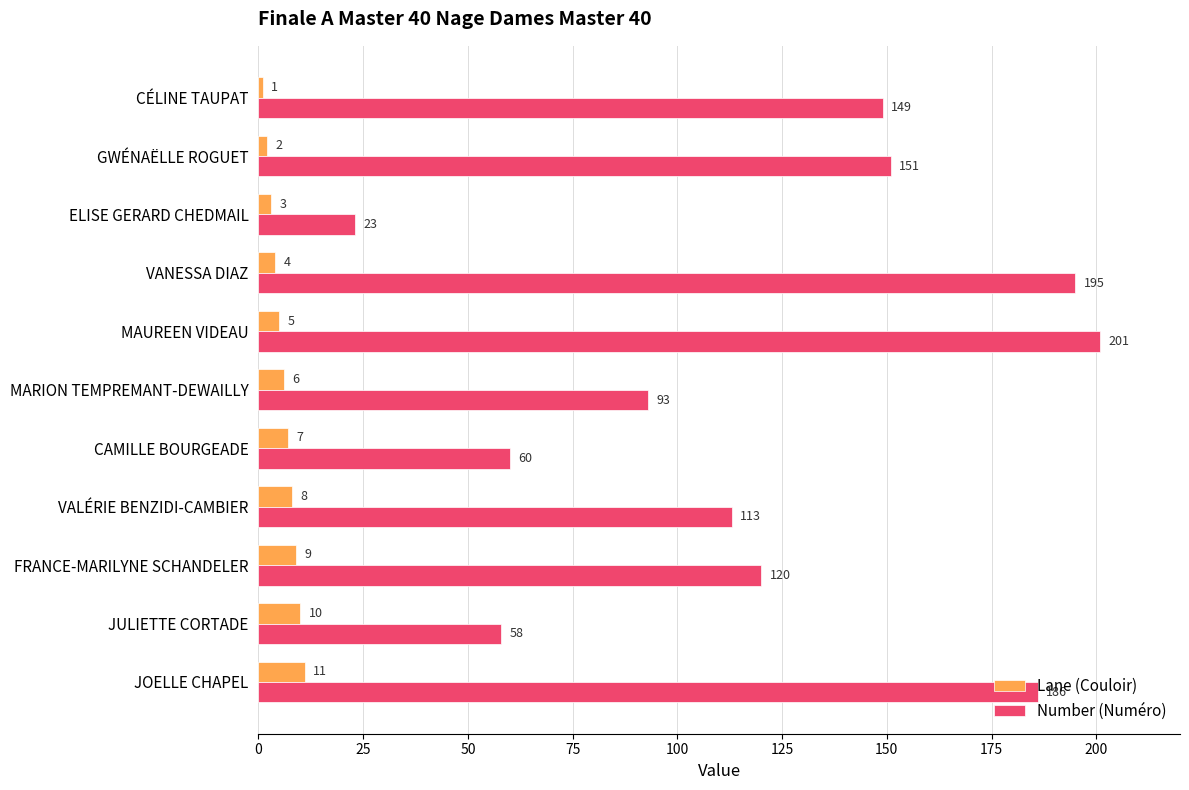

Where is Number (Numéro) nearest to the value 112?

VALÉRIE BENZIDI-CAMBIER